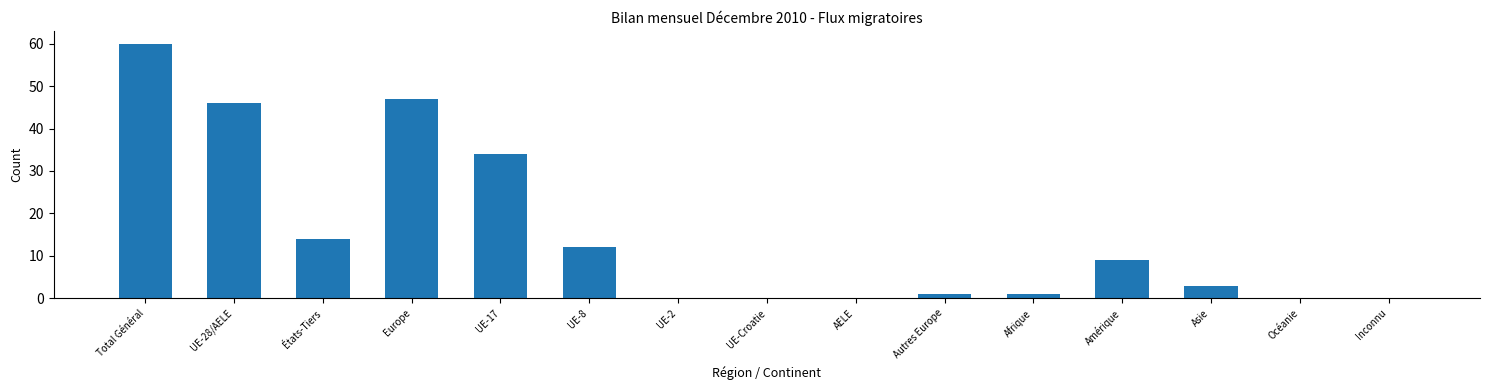

Reading left to right, list all the values displayed in this chart.

60	46	14	47	34	12	0	0	0	1	1	9	3	0	0